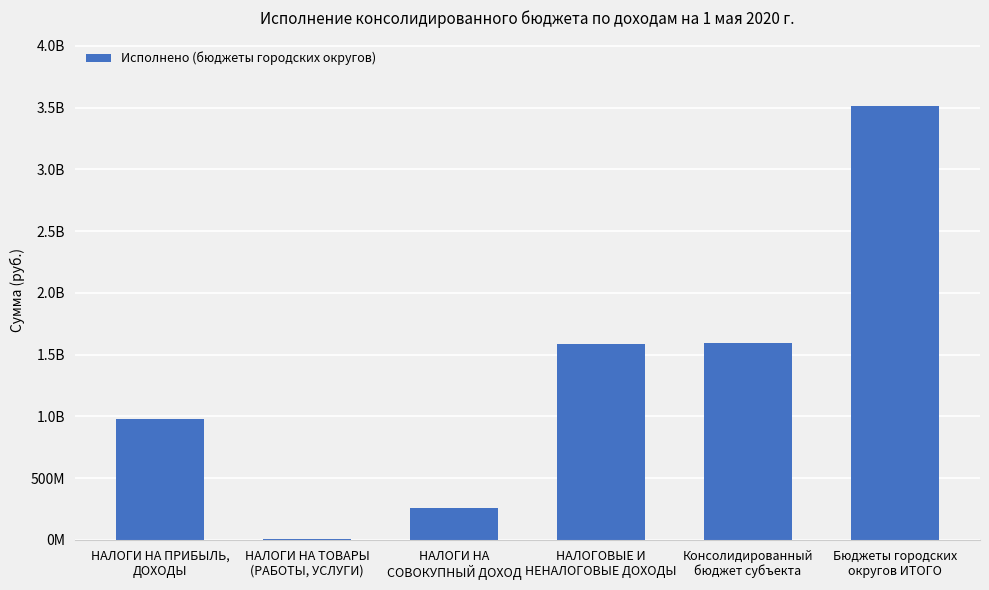

How many bars are there in total?

6